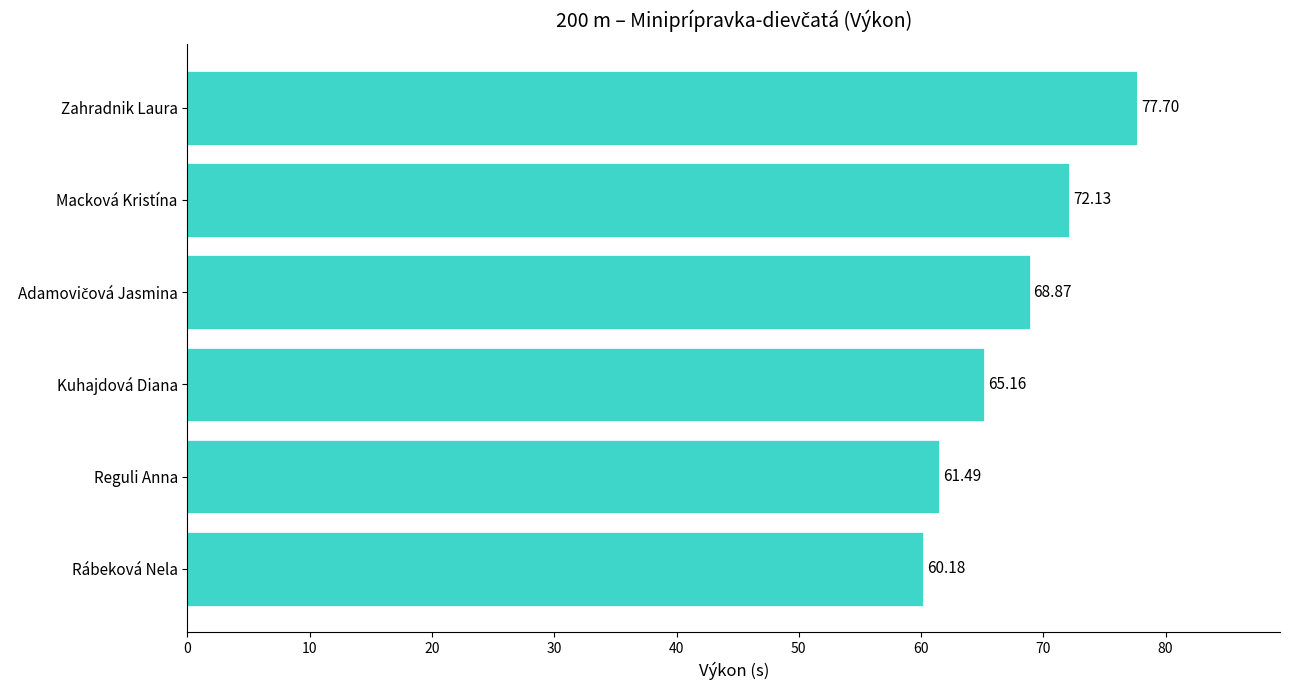

What is the ratio of the value at Macková Kristína to the value at Zahradnik Laura?

0.9